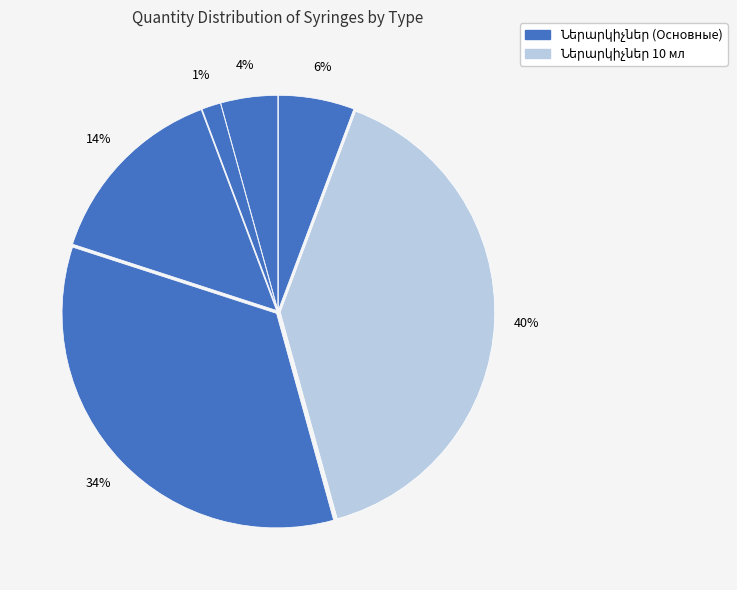

Count the number of slices in the pie.

6